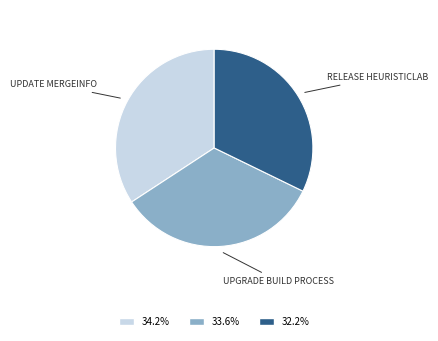

How many slices are in this pie chart?

3